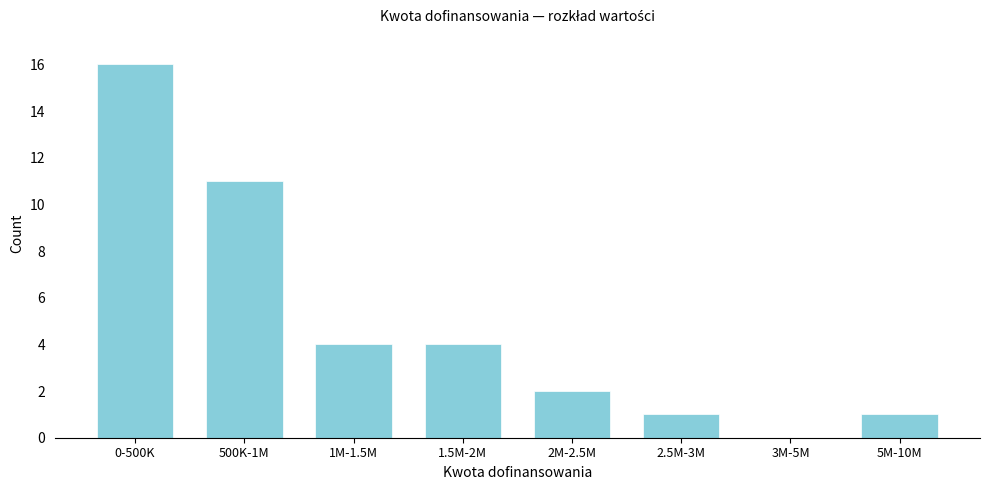

Reading left to right, what are all the values shown in this chart?

0-500K=16	500K-1M=11	1M-1.5M=4	1.5M-2M=4	2M-2.5M=2	2.5M-3M=1	3M-5M=0	5M-10M=1